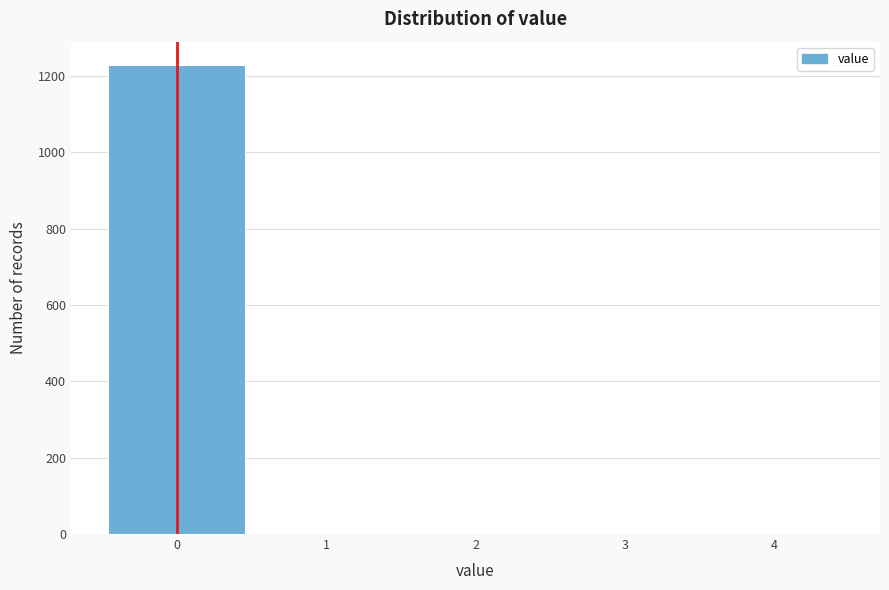

What is the height of the bar covering -0.5 to 0.5 on the x-axis? The values are not printed on the chart, so give them approximately, as read against the axis.

1220